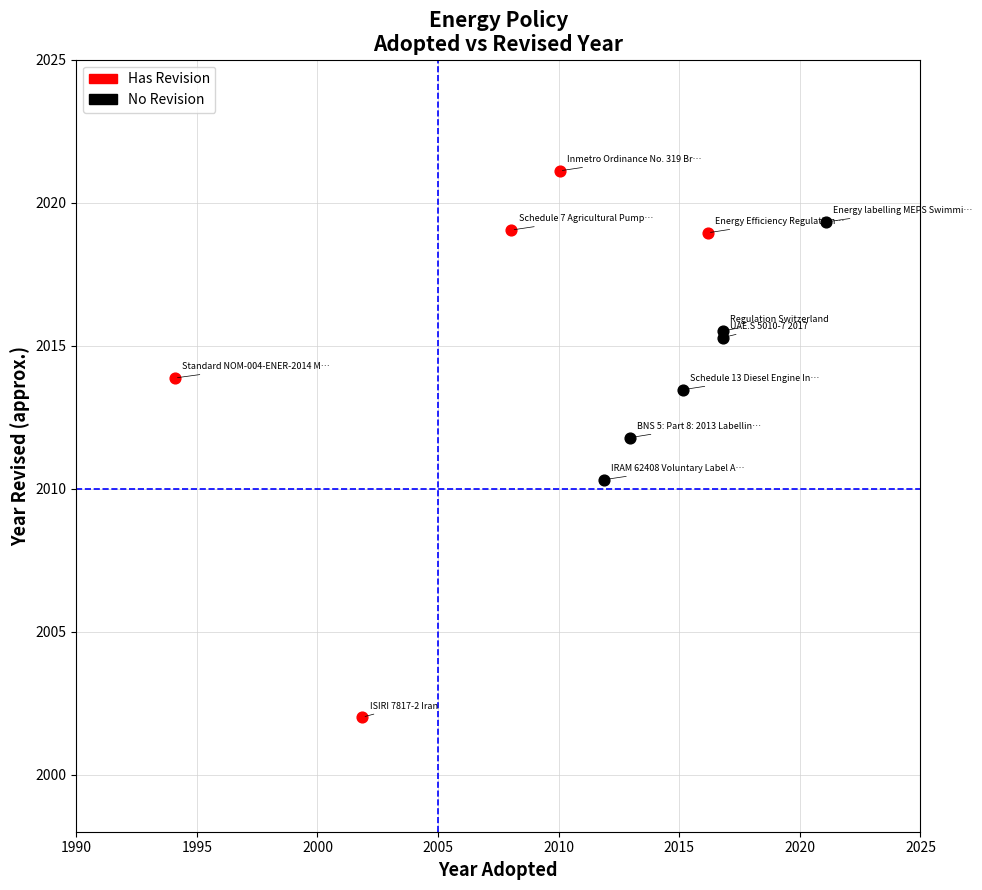

Which series contains the highest Y value?

Has Revision